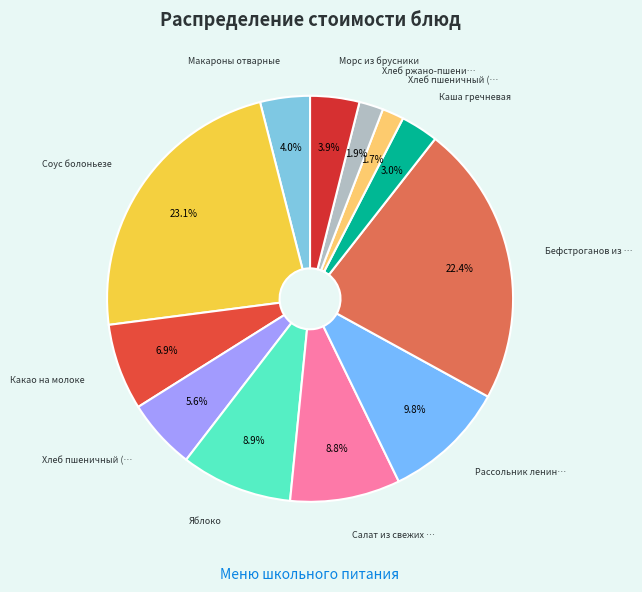

How many slices are in this pie chart?

12